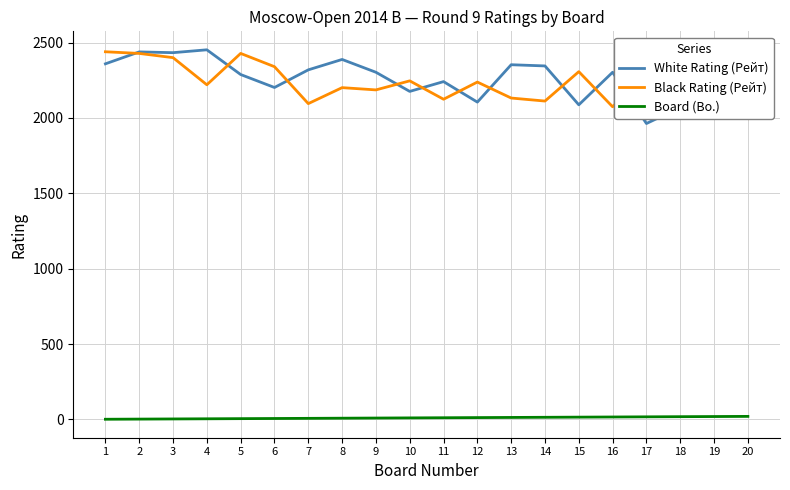

At which category is the sum across all series the highest?

2